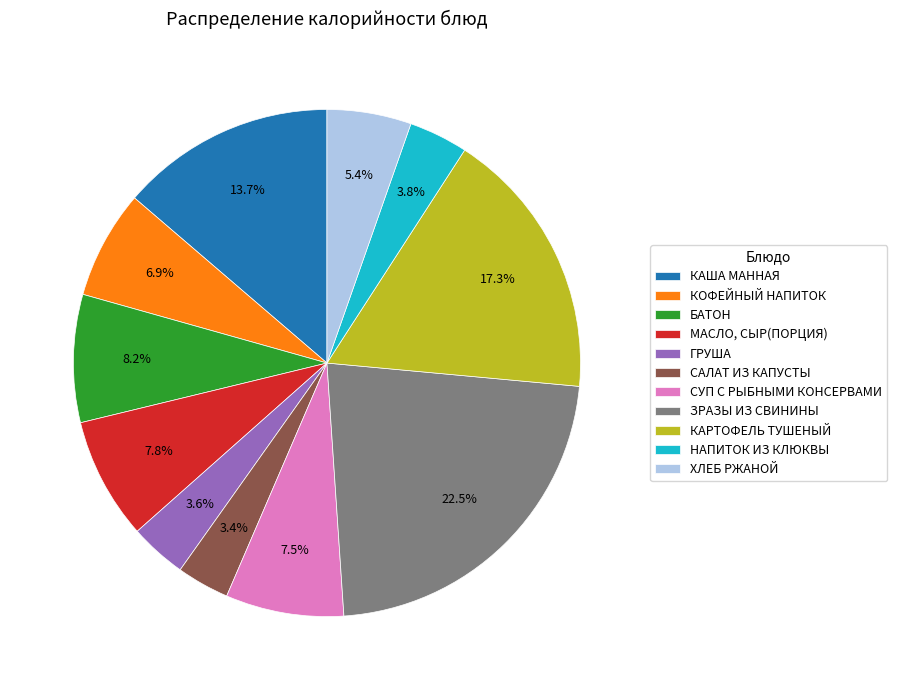

How many segments does this pie chart have?

11